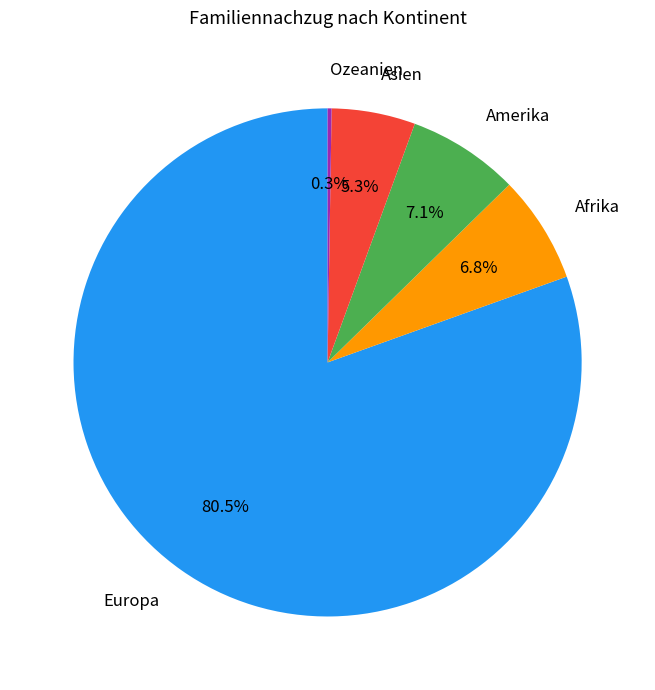

To the nearest percent, what is the average slice percentage?

20%